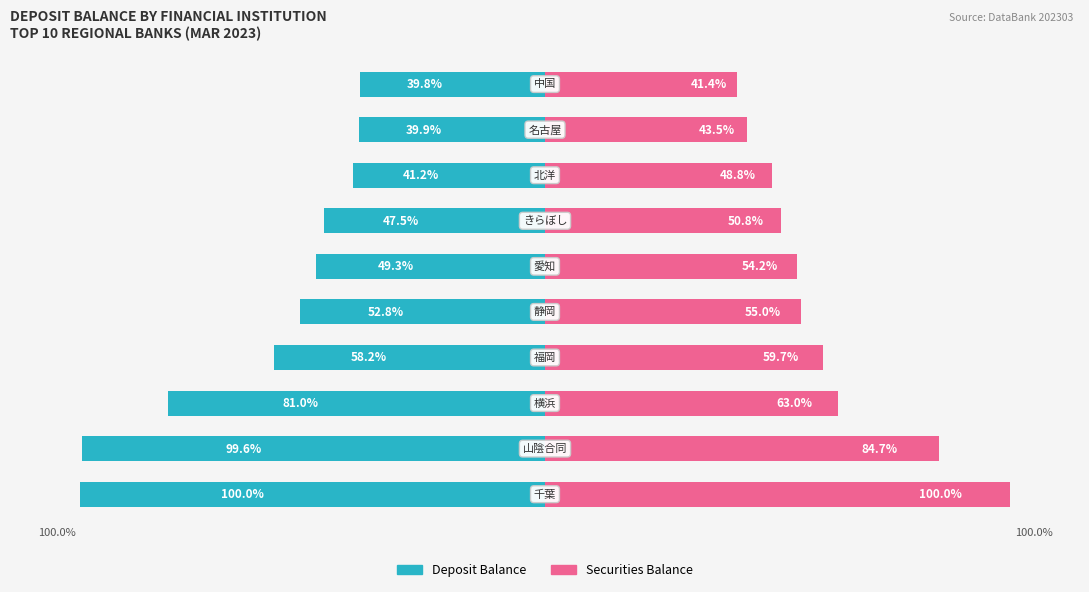

Reading left to right, extract all data points from this chart.

Deposit Balance: -100.0	-99.6	-81.0	-58.2	-52.8	-49.3	-47.5	-41.2	-39.9	-39.8
Securities Balance: 100.0	84.7	63.0	59.7	55.0	54.2	50.8	48.8	43.5	41.4